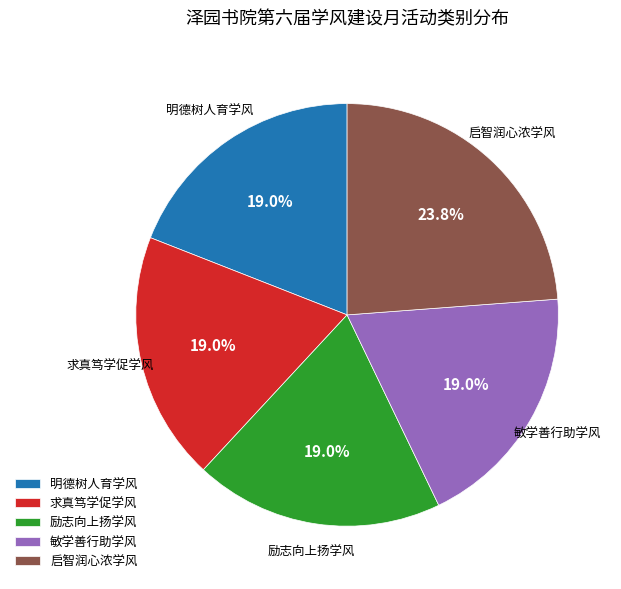

To the nearest percent, what is the average slice percentage?

20%